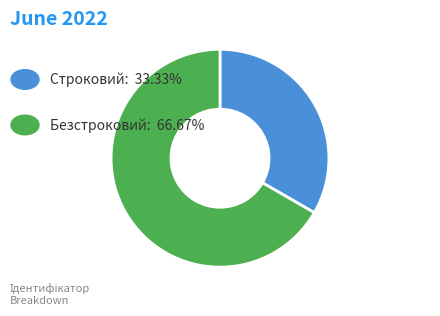

Which category has the biggest portion of the pie?

Безстроковий